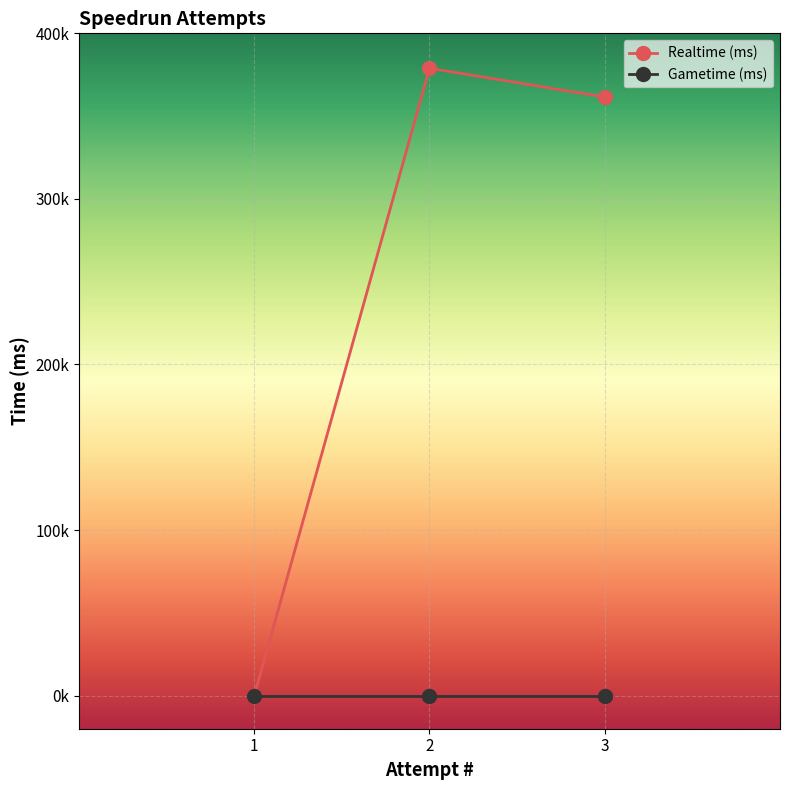

Is the value of Gametime (ms) at 3 greater than the value of Realtime (ms) at 2?

No